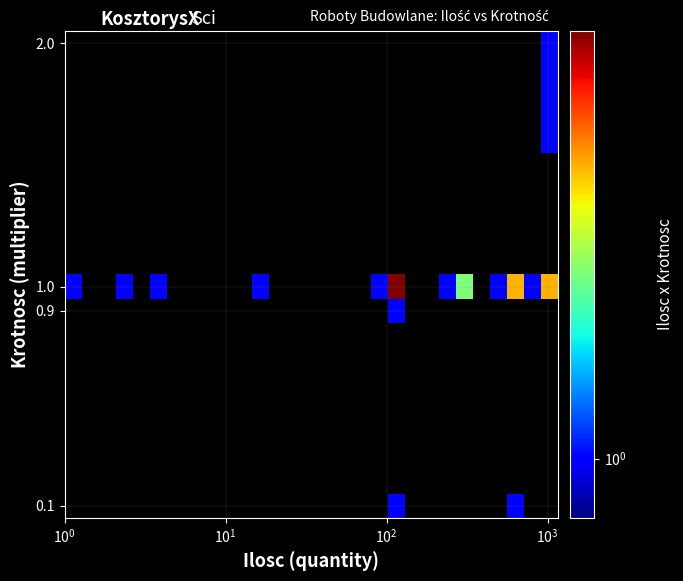

What is the greatest value displayed?

5.0